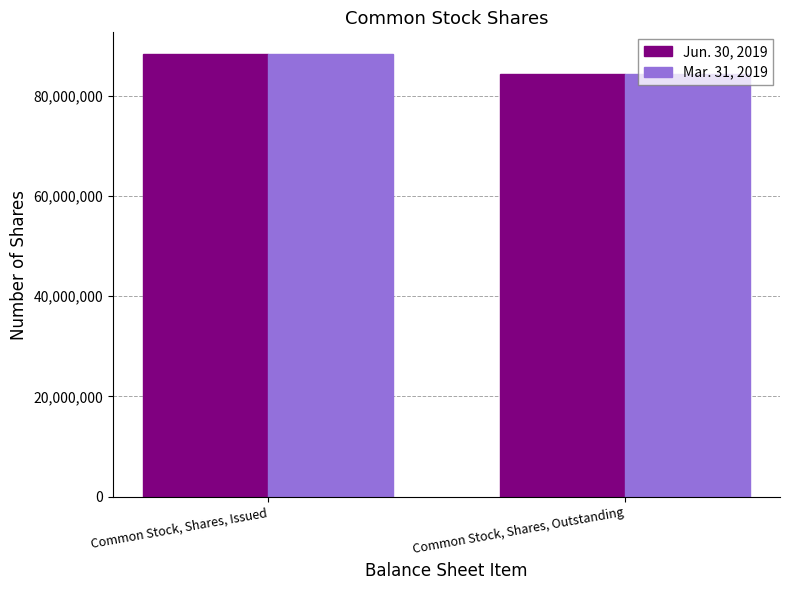

What is the difference between the Jun. 30, 2019 values at Common Stock, Shares, Issued and Common Stock, Shares, Outstanding?

3885897